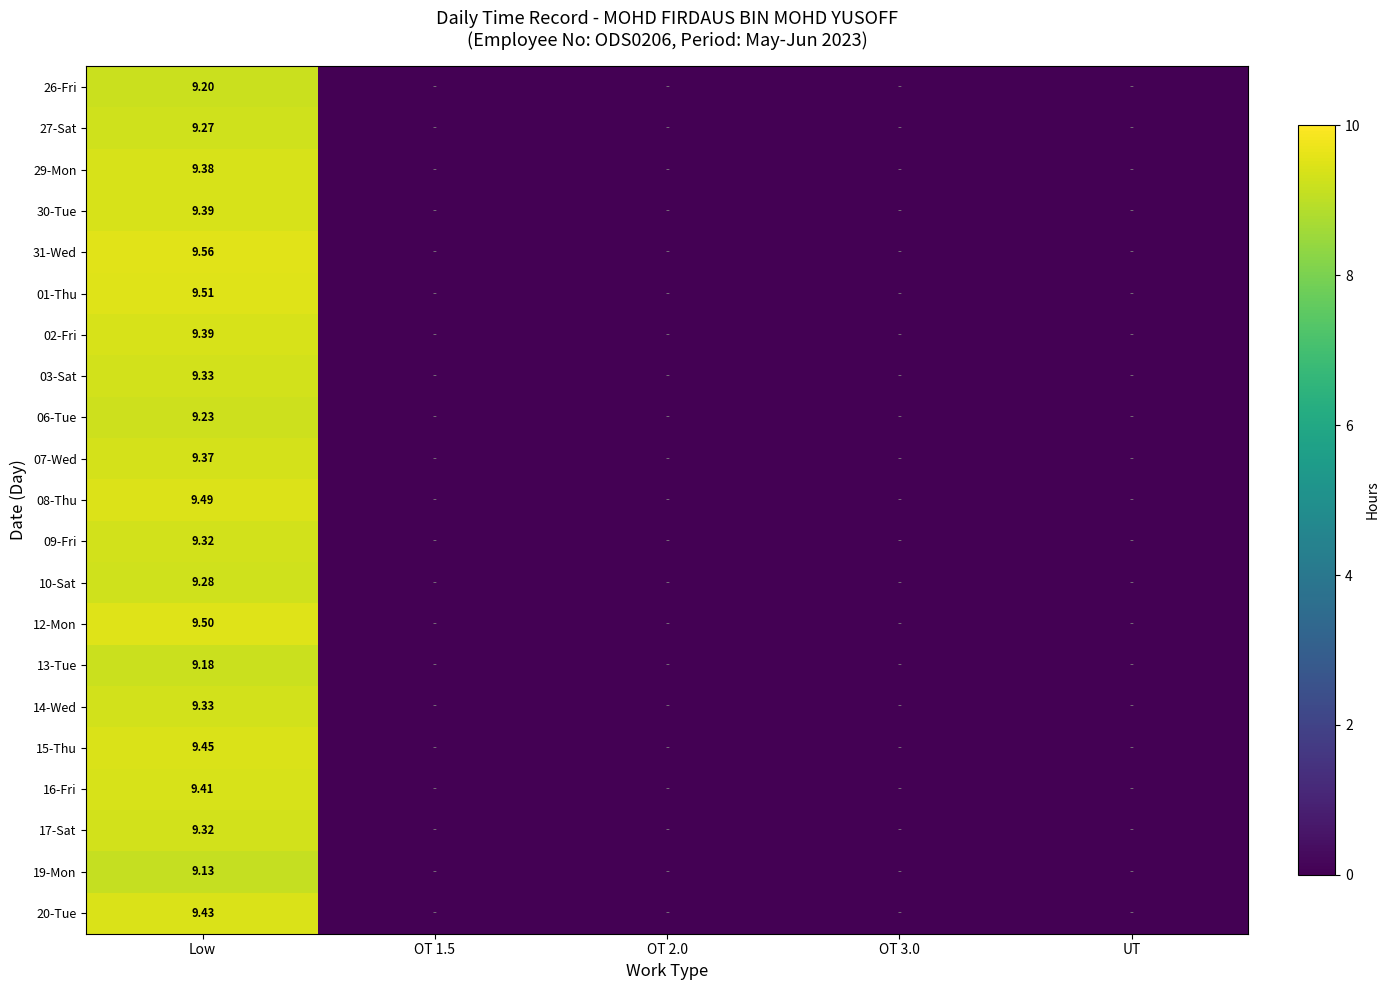

What is the maximum value for 30-Tue?

9.4